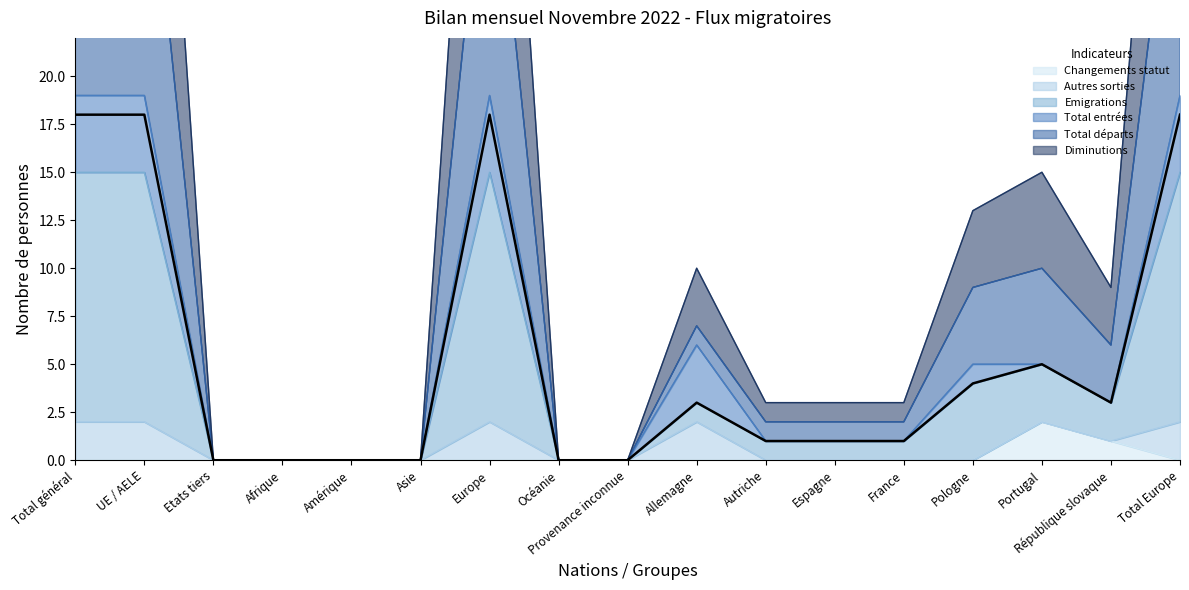

Between Europe and Océanie, which series saw the biggest shift?

Total départs